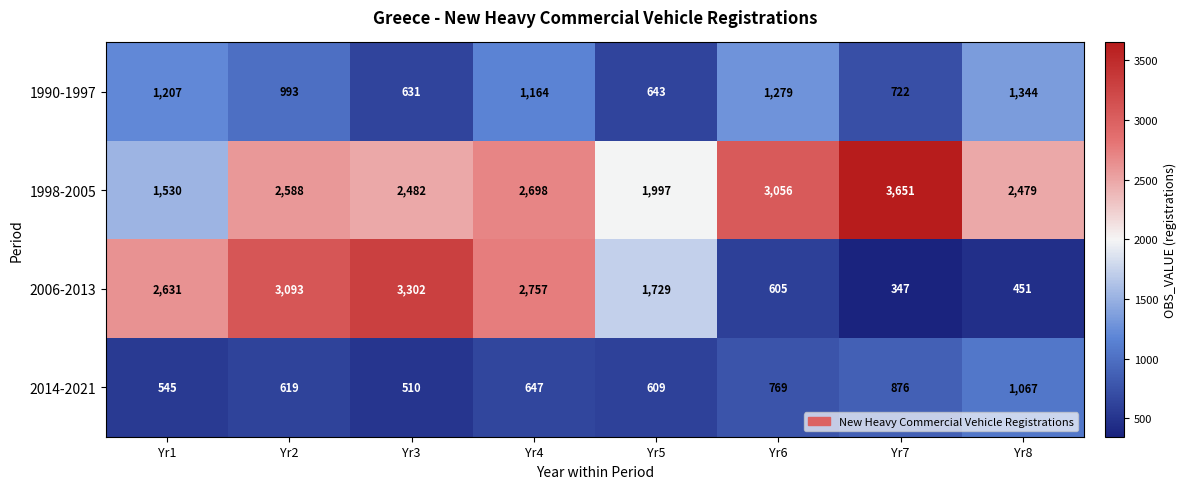

Is it true that 2014-2021 equals 545 at Yr1?

True